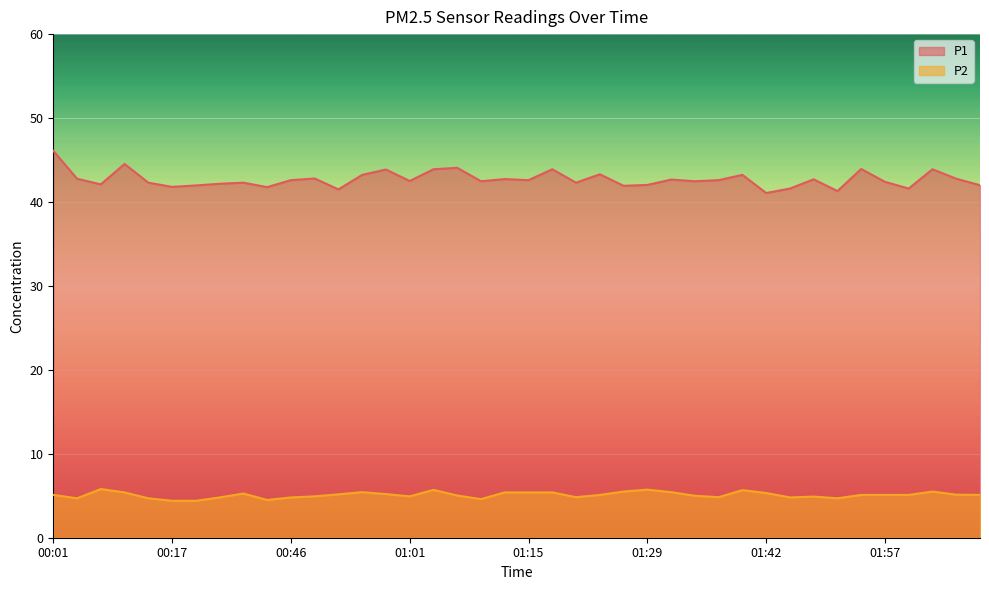

What are all the series names shown in the legend?

P1, P2